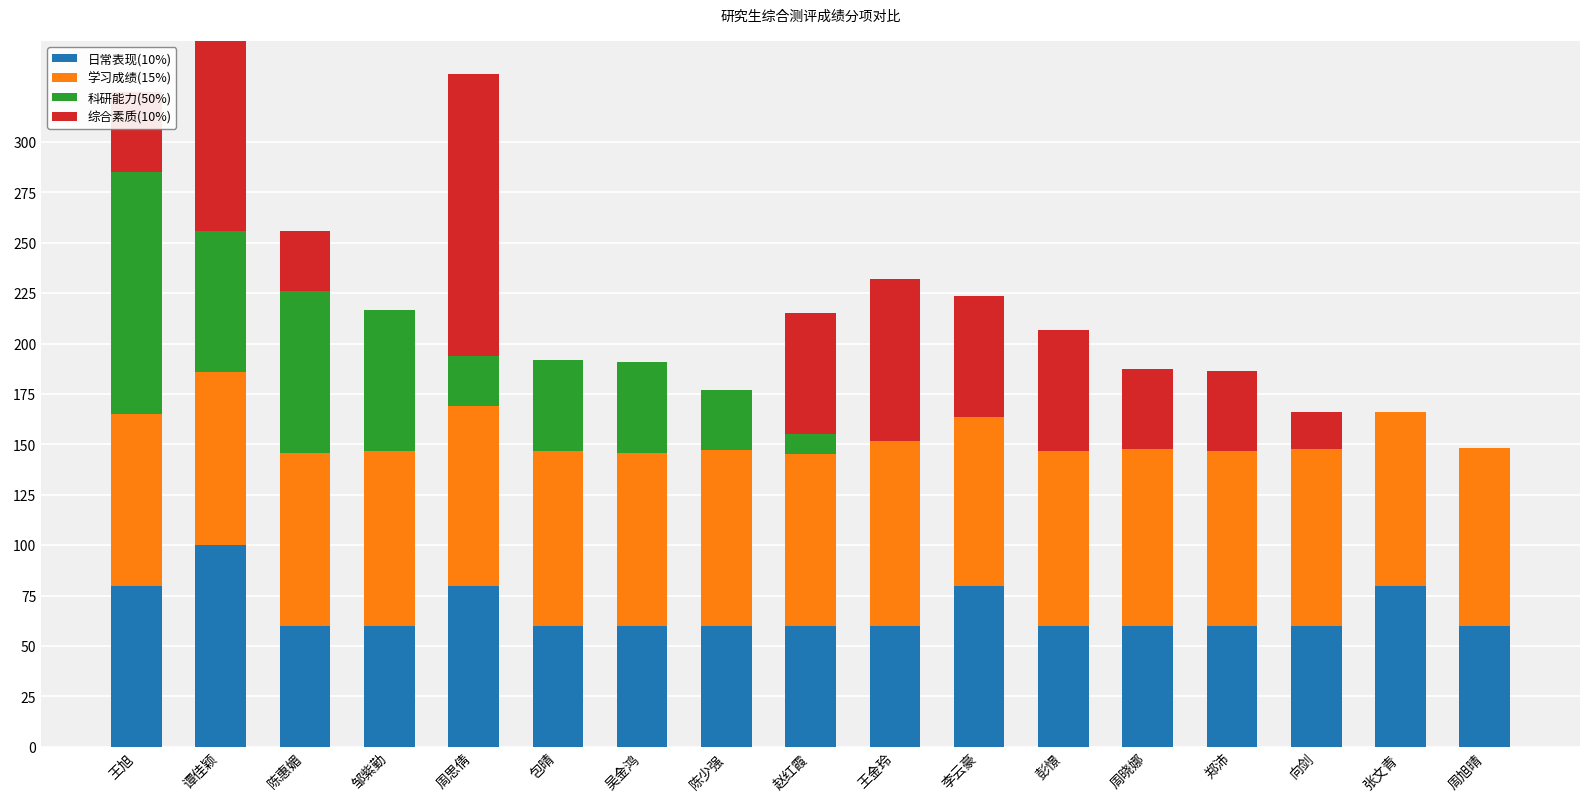

Are the bars horizontal?

No